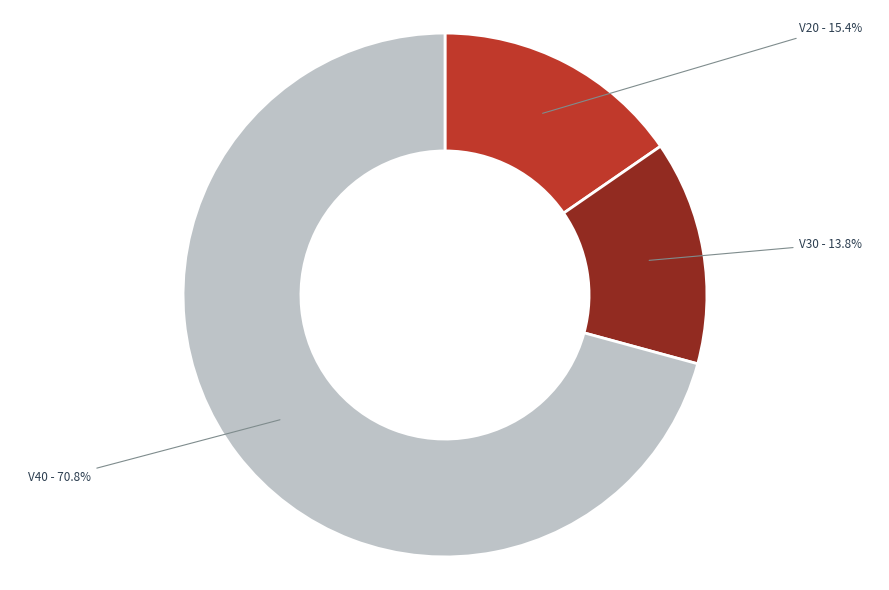

How many segments does this pie chart have?

3